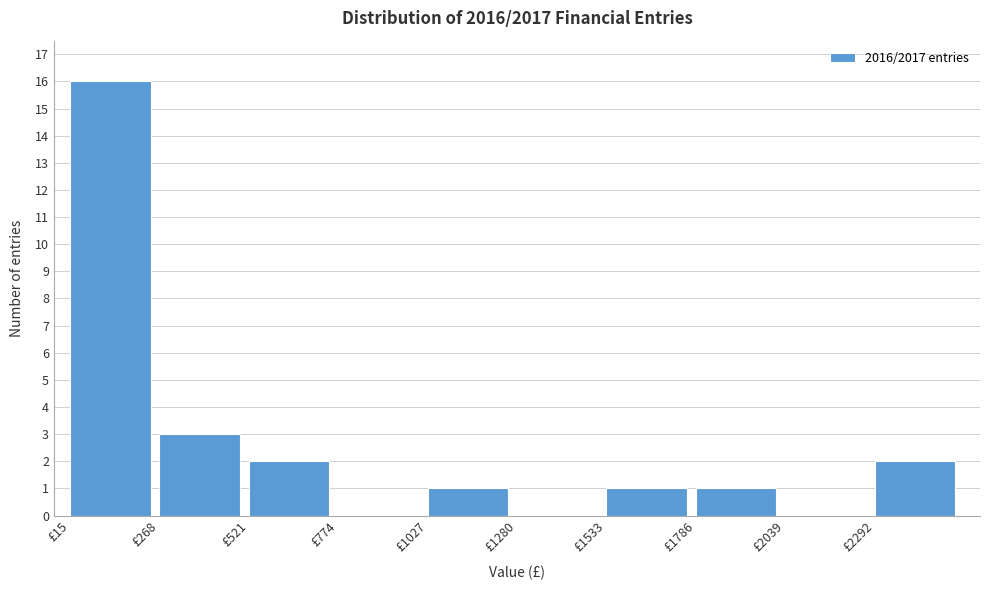

Reading left to right, list every bar in this chart as the range it spans on the x-axis followed by its height. Neither the bar edges nor the heights are printed on the chart, so give them approximately, as read against the axes.

0 to 250: 16
250 to 500: 3
500 to 750: 2
750 to 1050: 0
1050 to 1300: 1
1300 to 1550: 0
1550 to 1800: 1
1800 to 2050: 1
2050 to 2300: 0
2300 to 2550: 2